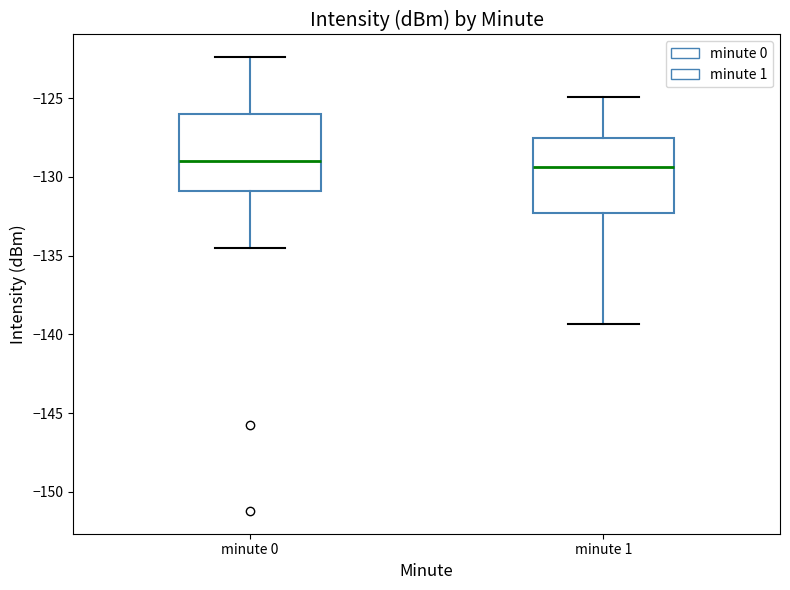

Reading left to right, read every box against the y-axis: the position of its median line, the range the box covers, and the ends of its whiskers. The values are not printed on the chart, so give them approximately, as read against the axis.

minute 0: median -129.0, box -131.0 to -126.0, whiskers -134.5 to -122.5
minute 1: median -129.5, box -132.5 to -127.5, whiskers -139.5 to -125.0